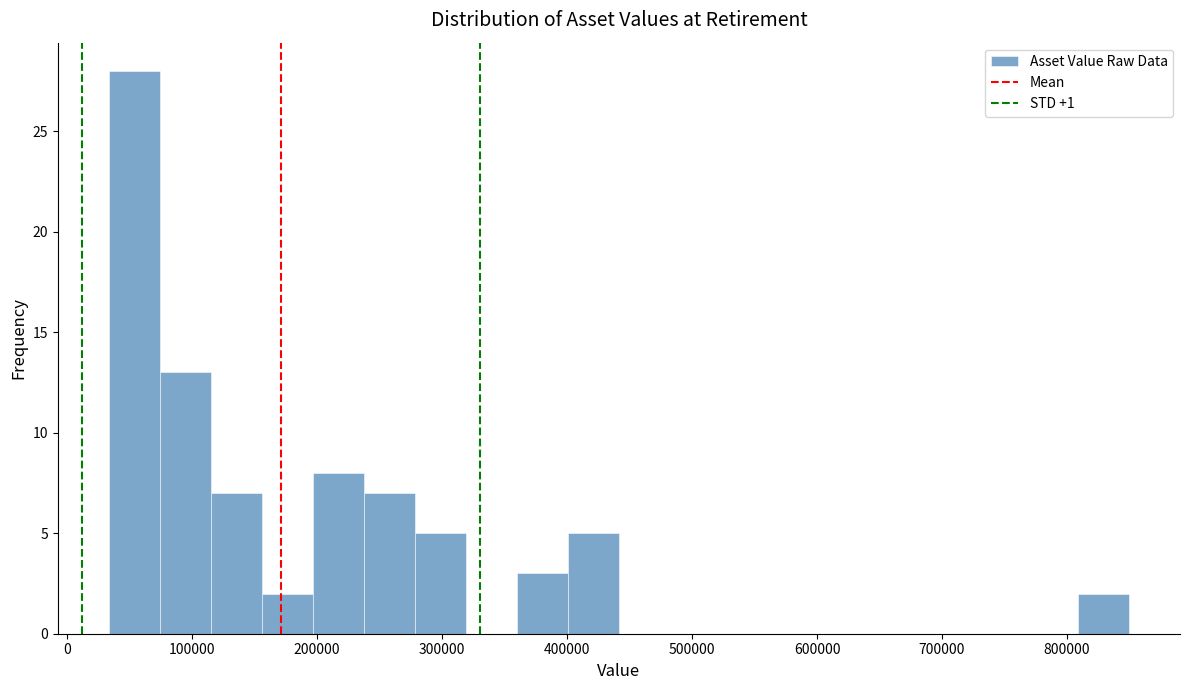

Reading left to right, transcribe this chart: for each bar, give the range it covers on the x-axis and its height. Neither the bar edges nor the heights are printed on the chart, so give them approximately, as read against the axes.

30000 to 70000: 28
70000 to 110000: 13
110000 to 160000: 7
160000 to 200000: 2
200000 to 240000: 8
240000 to 280000: 7
280000 to 320000: 5
320000 to 360000: 0
360000 to 400000: 3
400000 to 440000: 5
440000 to 480000: 0
480000 to 520000: 0
520000 to 560000: 0
560000 to 600000: 0
600000 to 650000: 0
650000 to 690000: 0
690000 to 730000: 0
730000 to 770000: 0
770000 to 810000: 0
810000 to 850000: 2